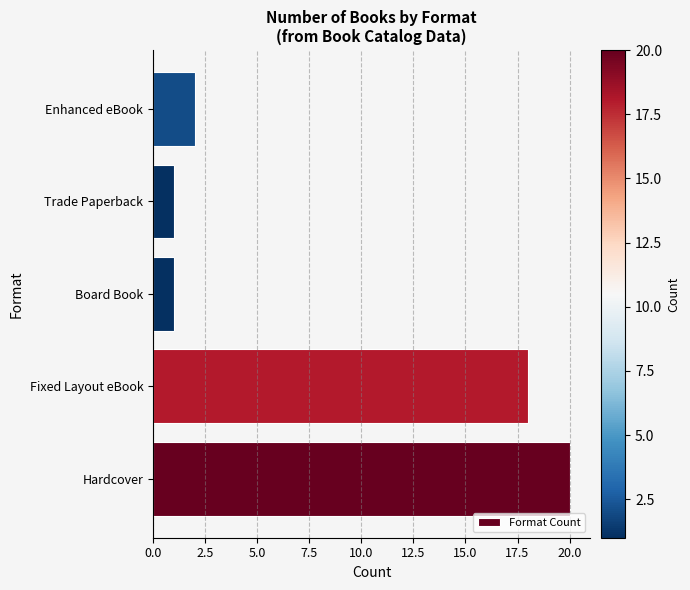

What is the minimum value shown in the chart?

1